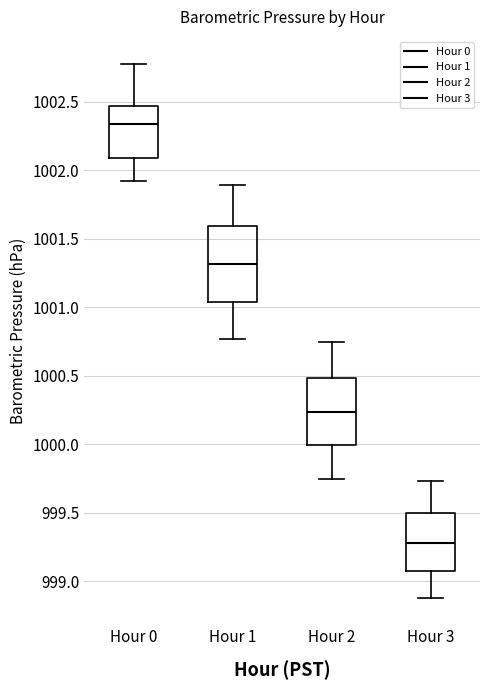

Reading left to right, read every box against the y-axis: the position of its median line, the range the box covers, and the ends of its whiskers. The values are not printed on the chart, so give them approximately, as read against the axis.

Hour 0: median 1002.35, box 1002.10 to 1002.45, whiskers 1001.90 to 1002.80
Hour 1: median 1001.30, box 1001.05 to 1001.60, whiskers 1000.75 to 1001.90
Hour 2: median 1000.25, box 1000.00 to 1000.50, whiskers 999.75 to 1000.75
Hour 3: median 999.30, box 999.10 to 999.50, whiskers 998.90 to 999.75